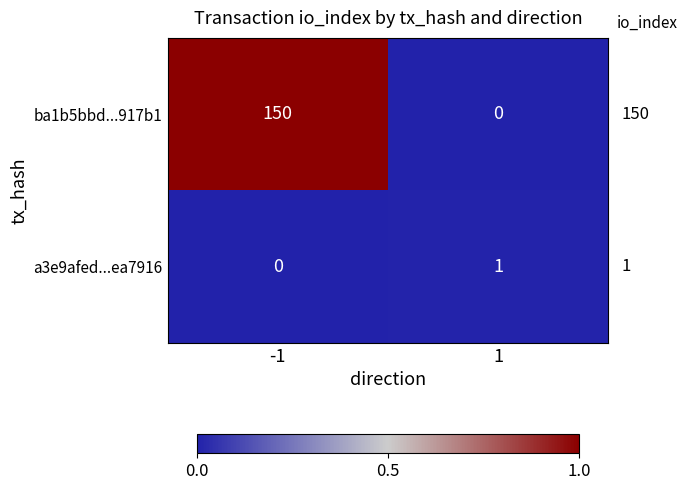

List the series in order of their peak value, lowest first.

a3e9afed...ea7916, ba1b5bbd...917b1